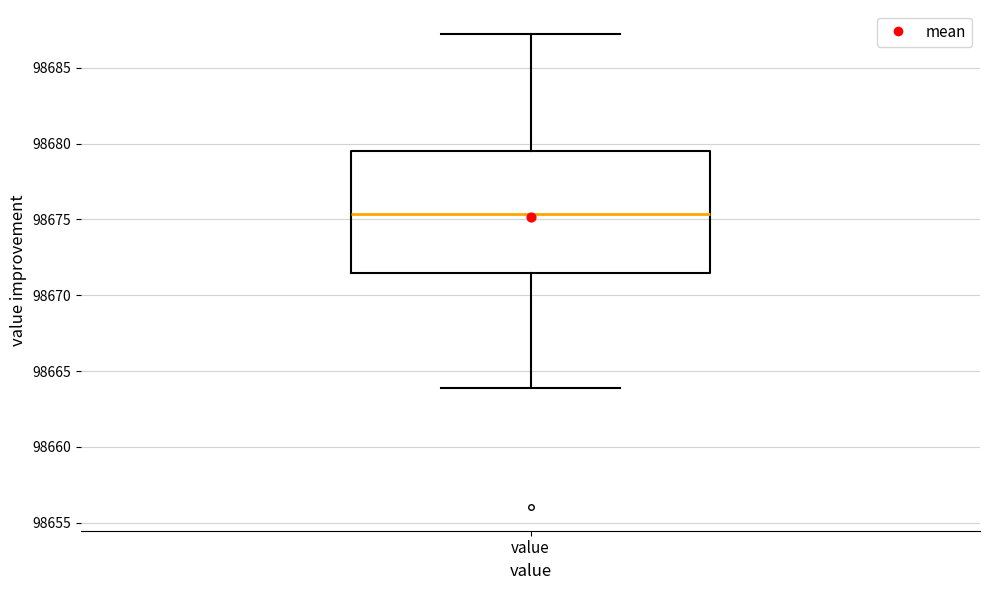

Where does the lower whisker of the box for value end on the y-axis? The values are not printed on the chart, so give them approximately, as read against the axis.

98664.0